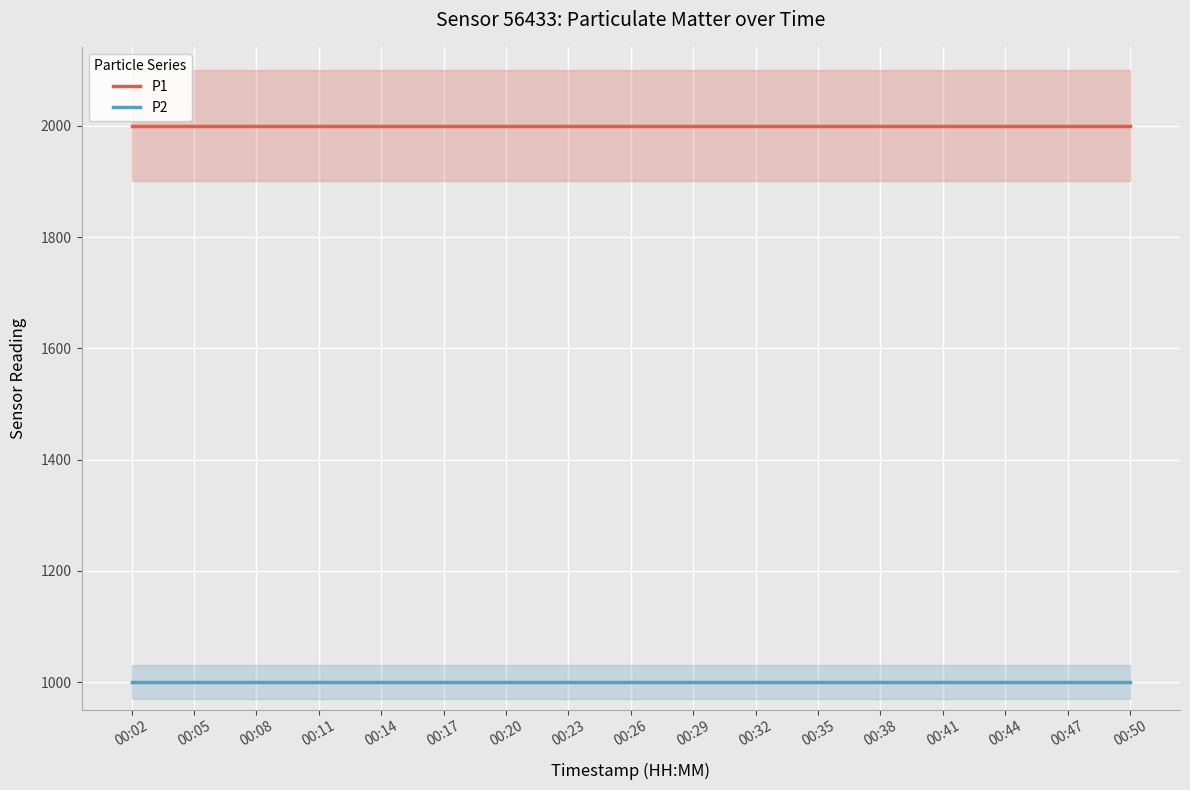

Which series has the largest range (max minus min)?

P1